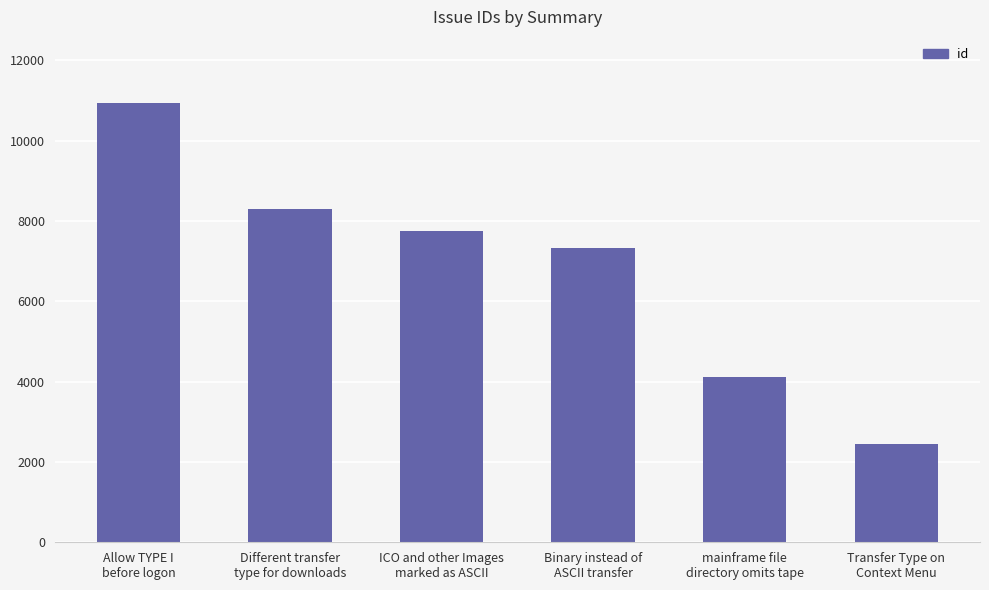

How many series are shown in this chart?

1